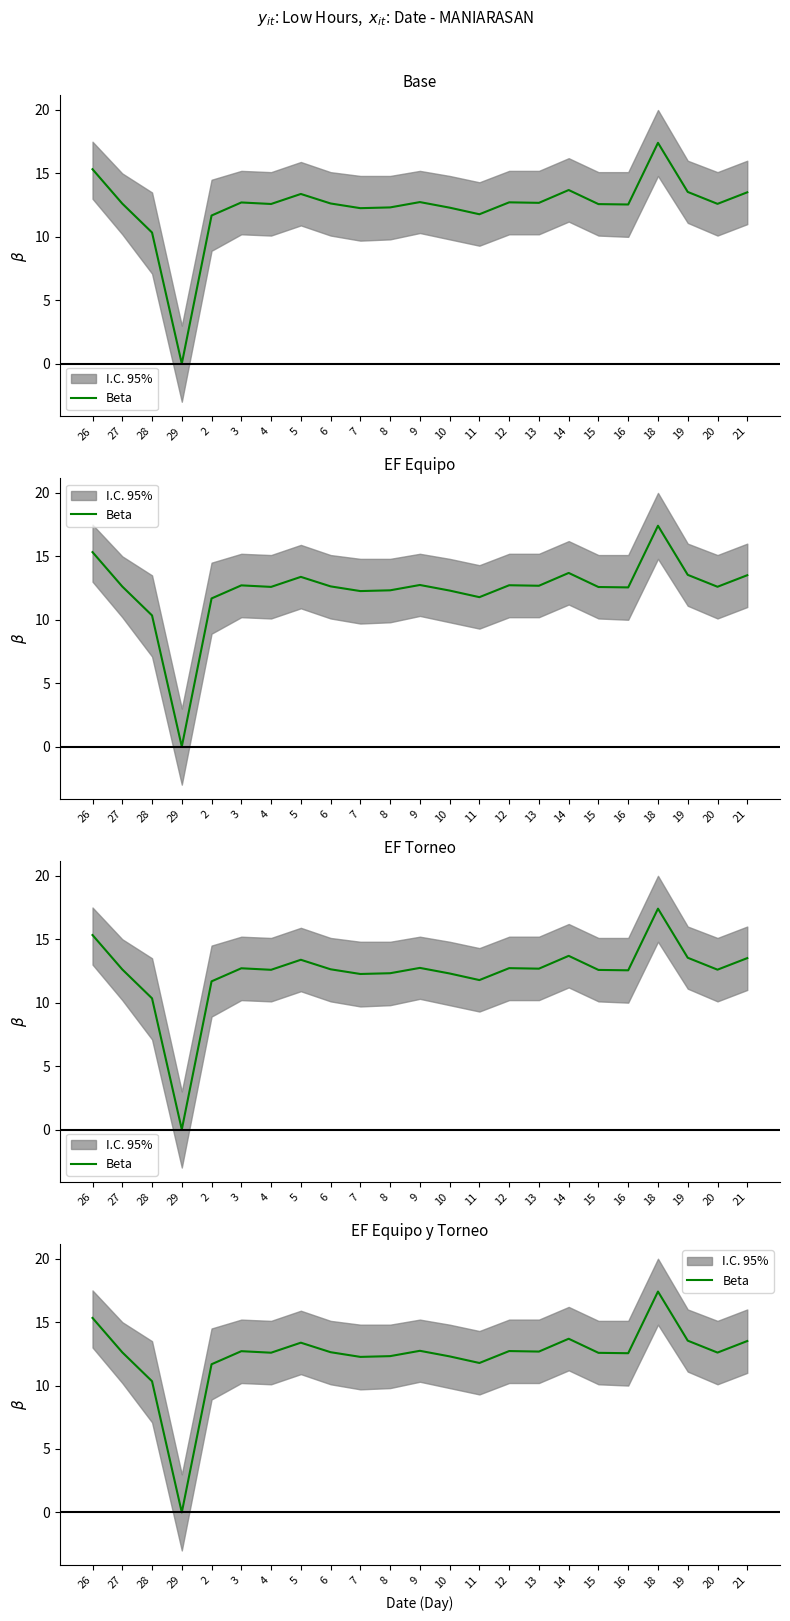

List the labels in order of value, largest first.

18, 26, 14, 19, 21, 5, 9, 12, 3, 13, 6, 27, 20, 4, 15, 16, 8, 10, 7, 11, 2, 28, 29